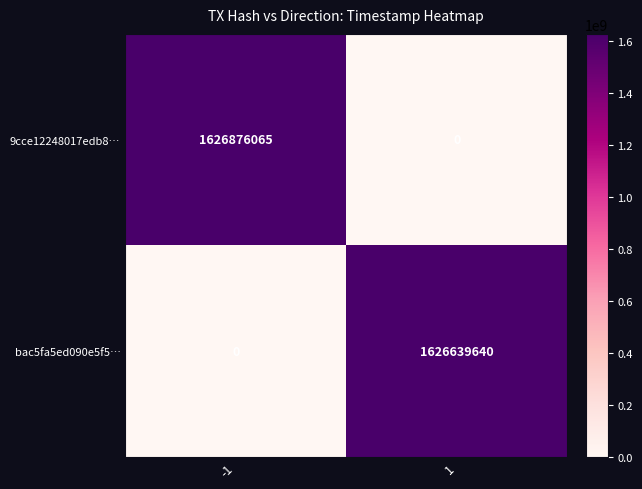

What is the greatest value displayed?

1626876065